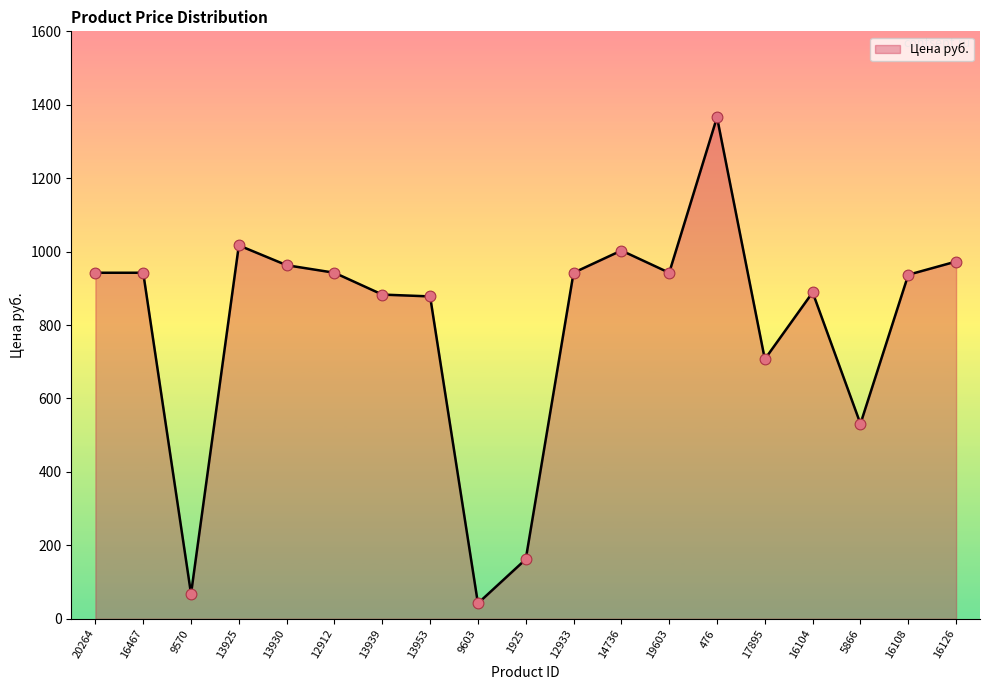

What is the change in value from 13953 to 16126?

+95.0